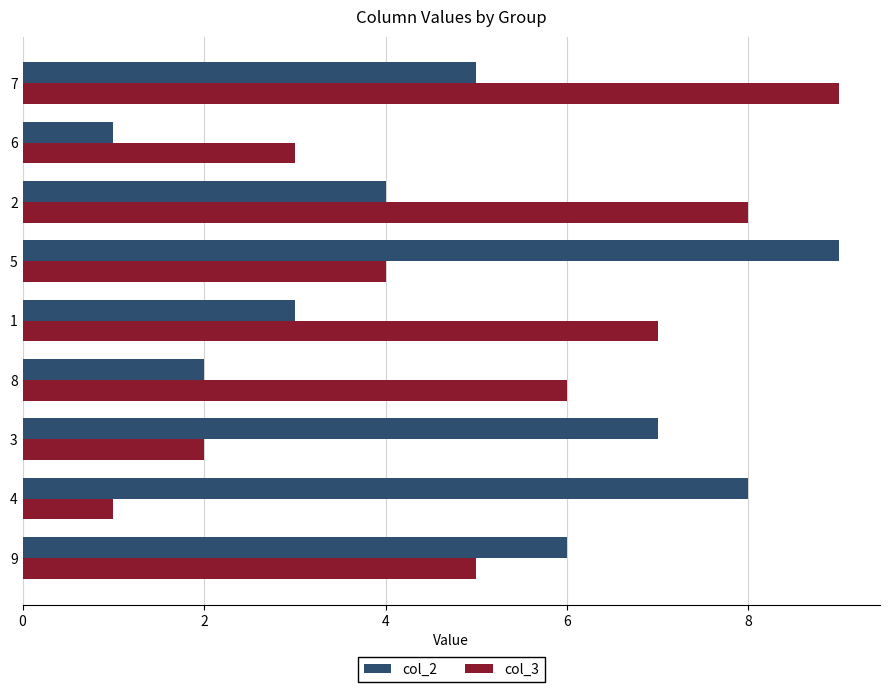

What is the total value across all series at 8?

8